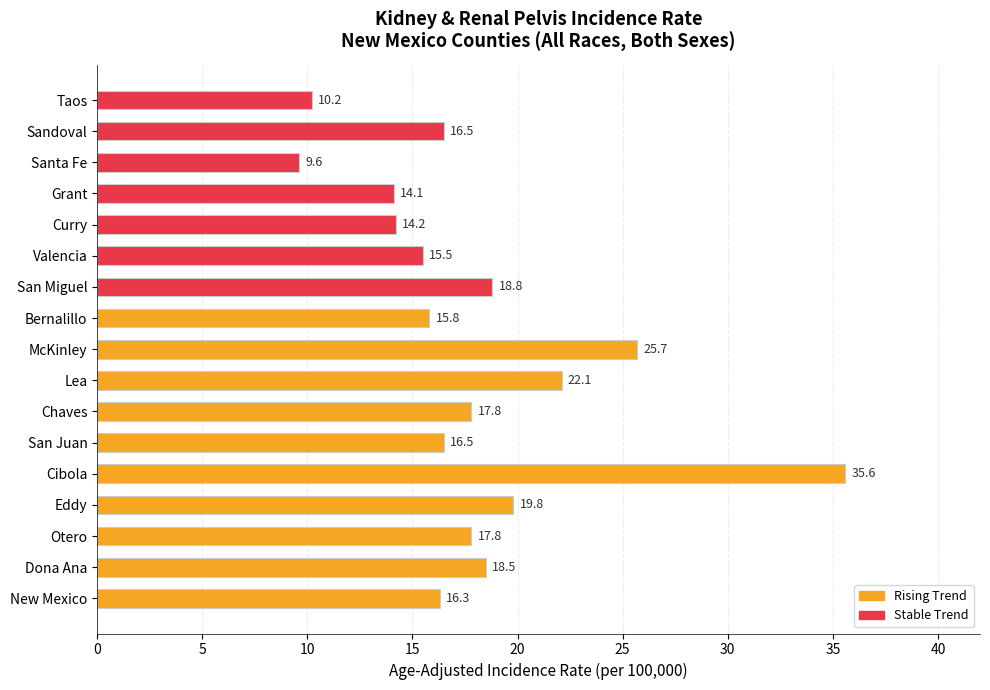

What position from the right is Valencia?

6